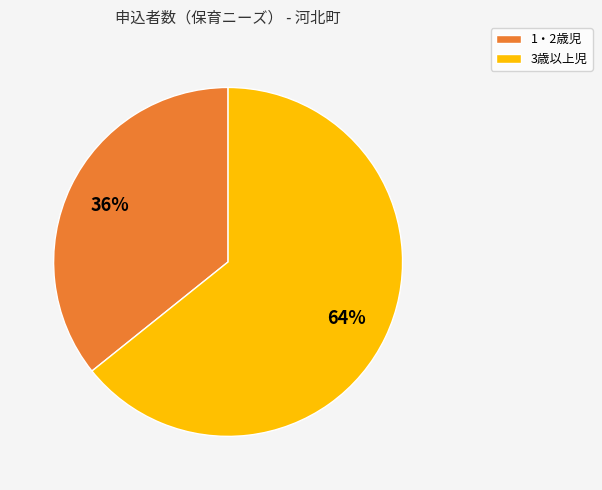

To the nearest percent, what is the difference between the largest and smallest slice percentages?

28%